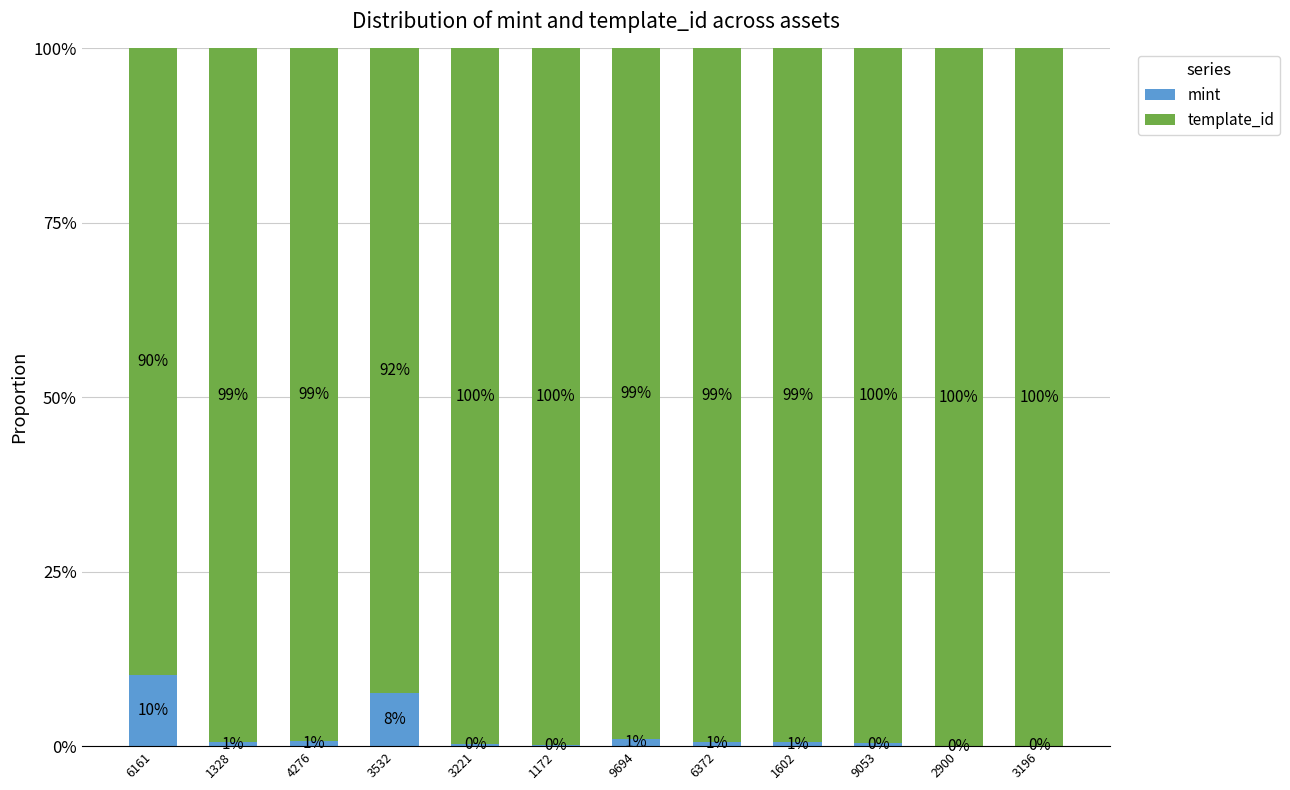

What is the total value across all series at 9053?

100.0